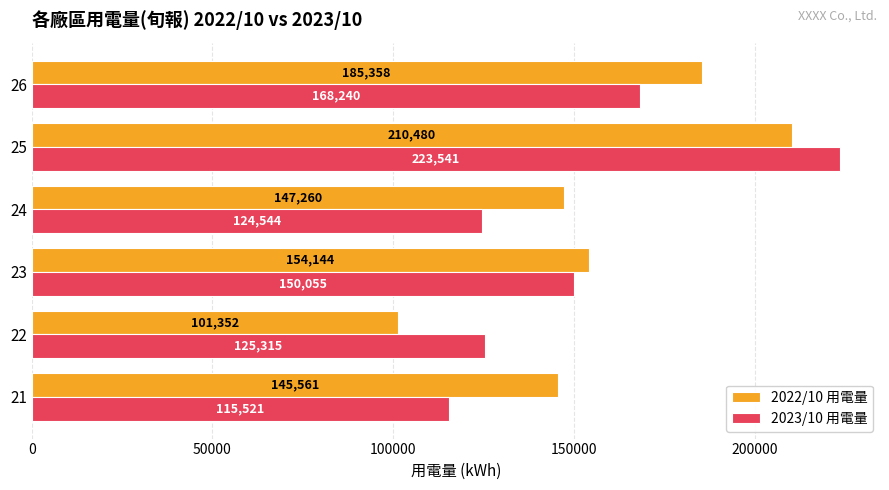

Which series has the largest total across all categories?

2022/10 用電量